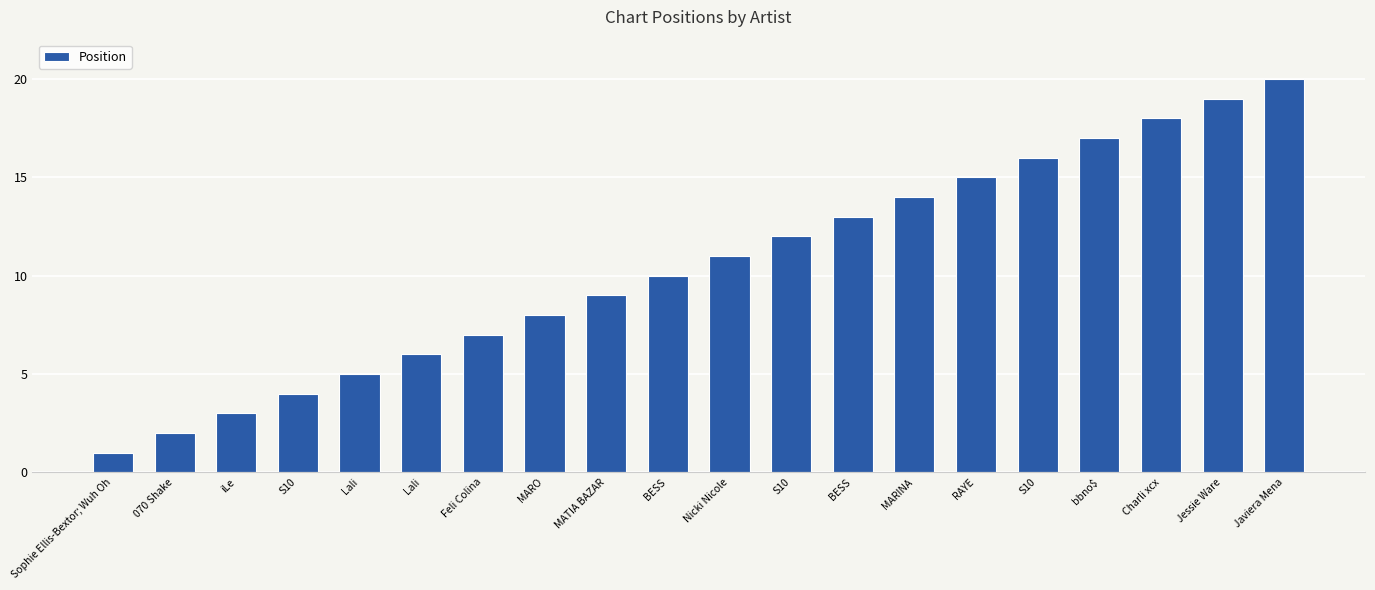

What is the label of the 11th bar from the right?

BESS